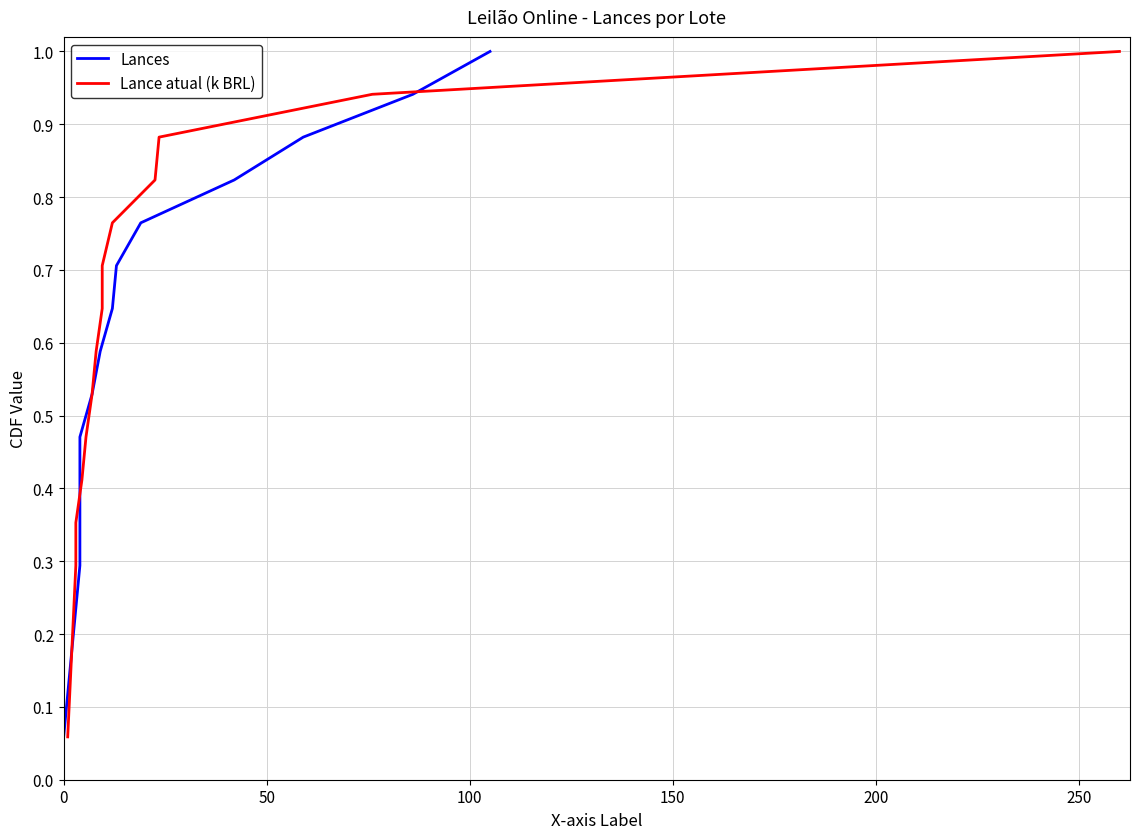

True or false: Lance atual (k BRL) has more than 0 interior local peaks.

False